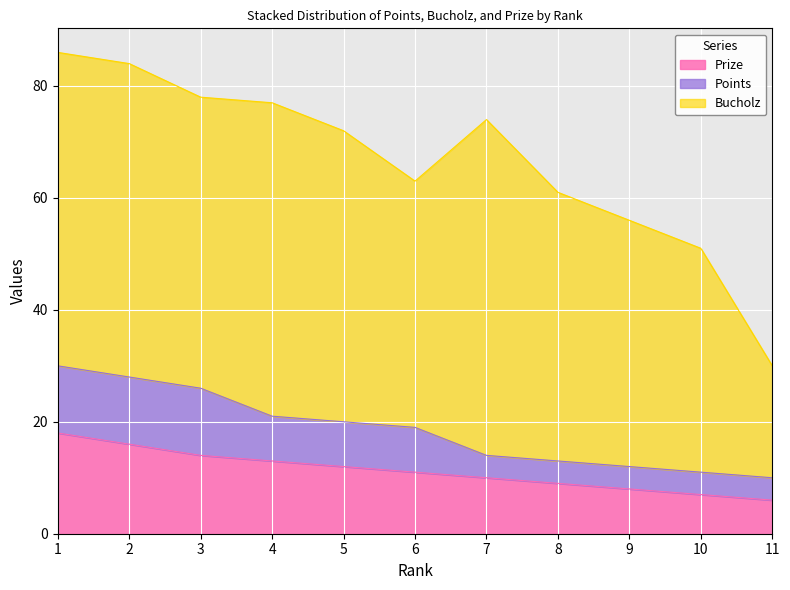

What is the total value across all series at 1?

86